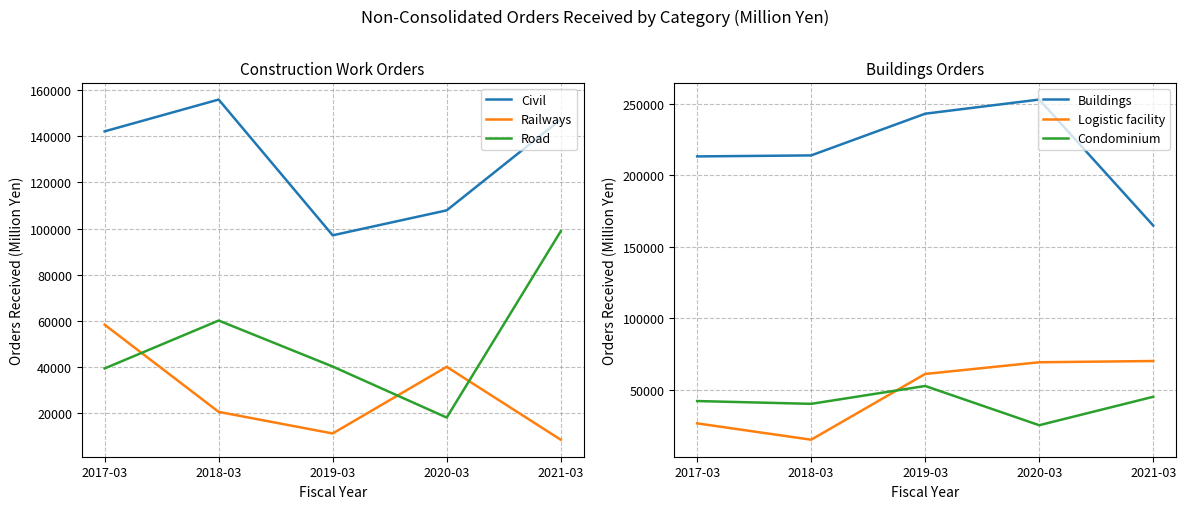

The value of Civil at 2019-03 is 163892. True or false?

False